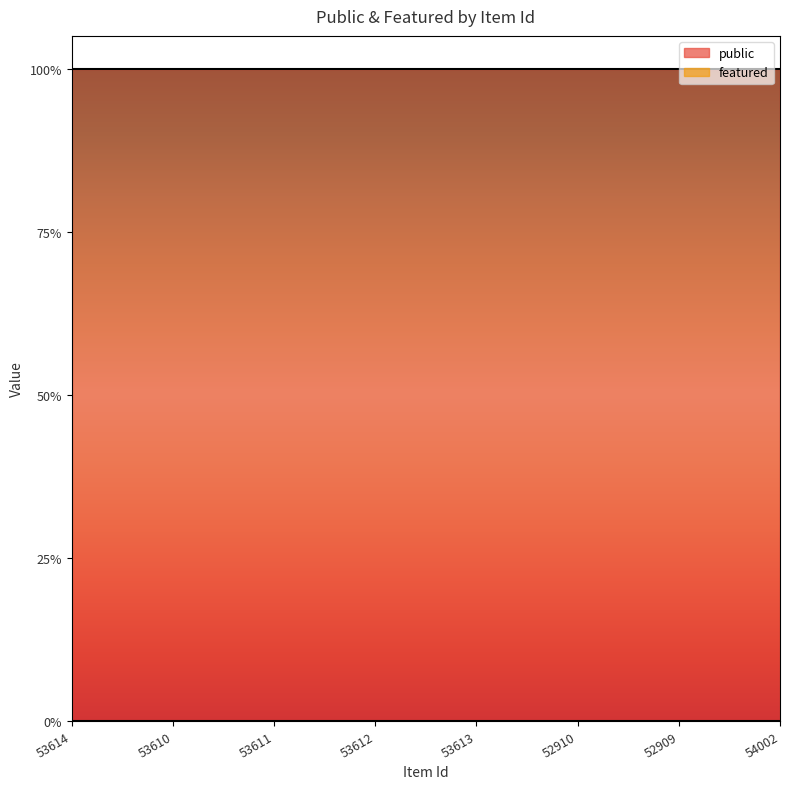

Which series has the largest total across all categories?

public